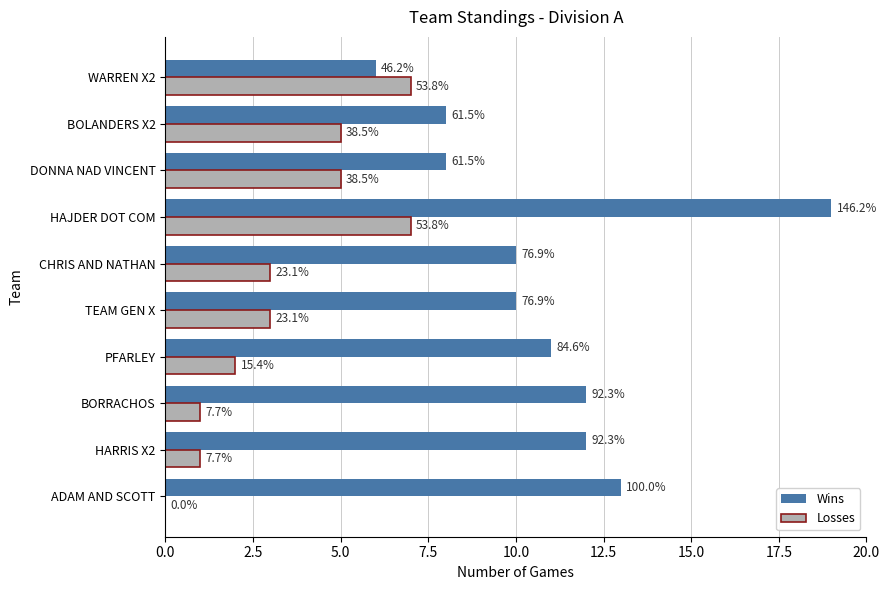

What are all the series names shown in the legend?

Wins, Losses